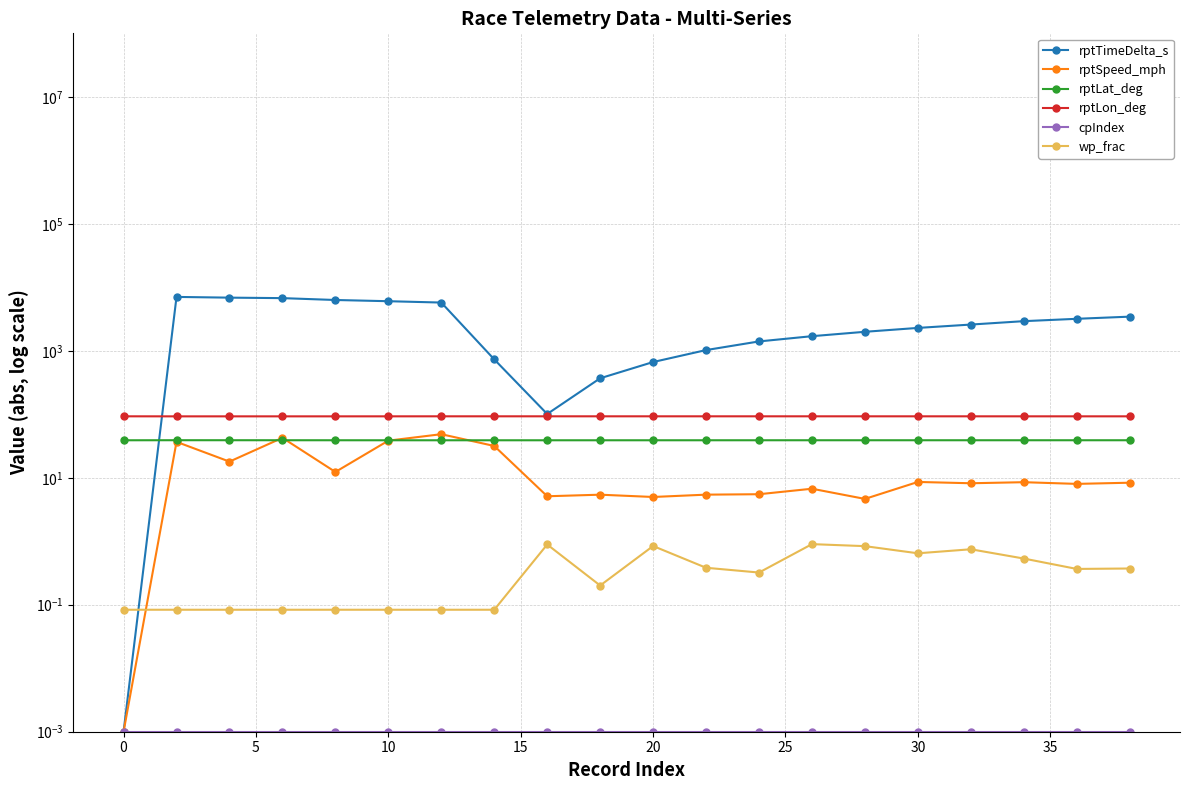

Rank the series at 10 from lowest to highest value.

cpIndex, wp_frac, rptLat_deg, rptSpeed_mph, rptLon_deg, rptTimeDelta_s